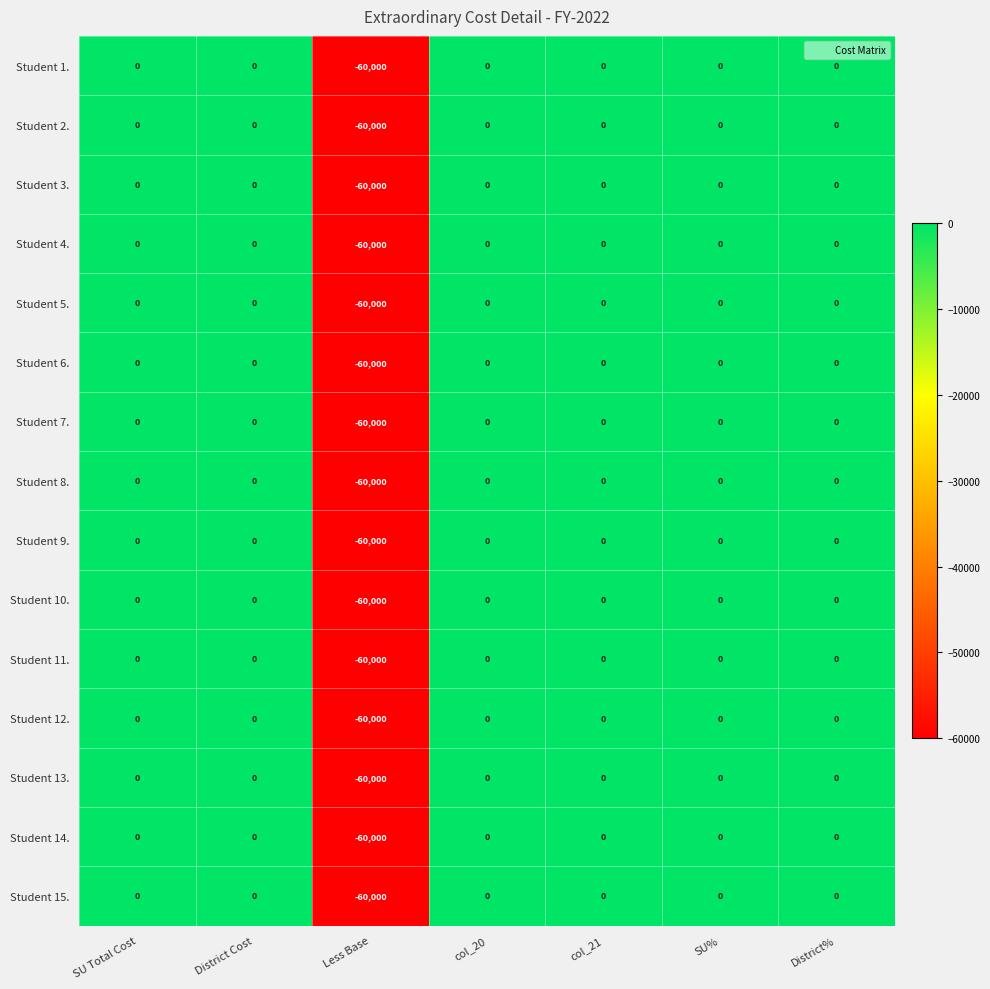

True or false: Student 10. has a value of -37529 at SU Total Cost.

False